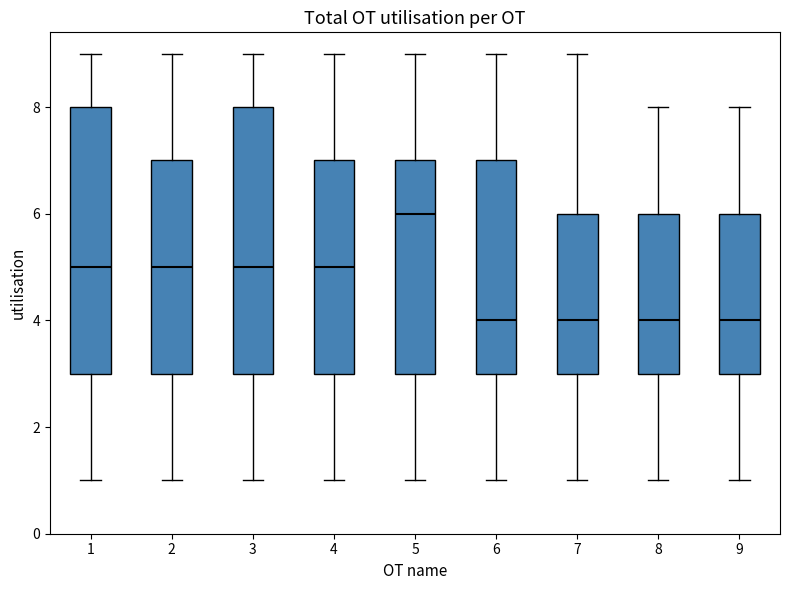

Where is the lower edge of the box at x = 8 on the y-axis? The values are not printed on the chart, so give them approximately, as read against the axis.

3